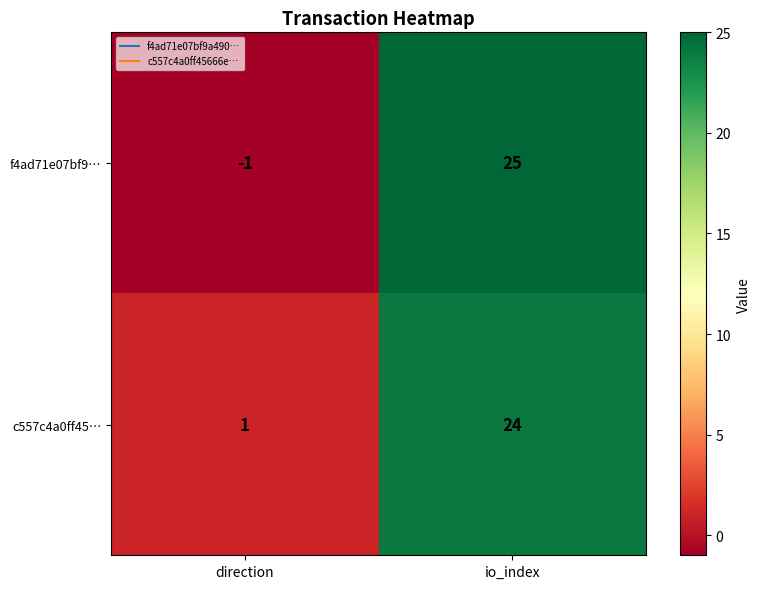

List the labels in order of c557c4a0ff45… value, largest first.

io_index, direction